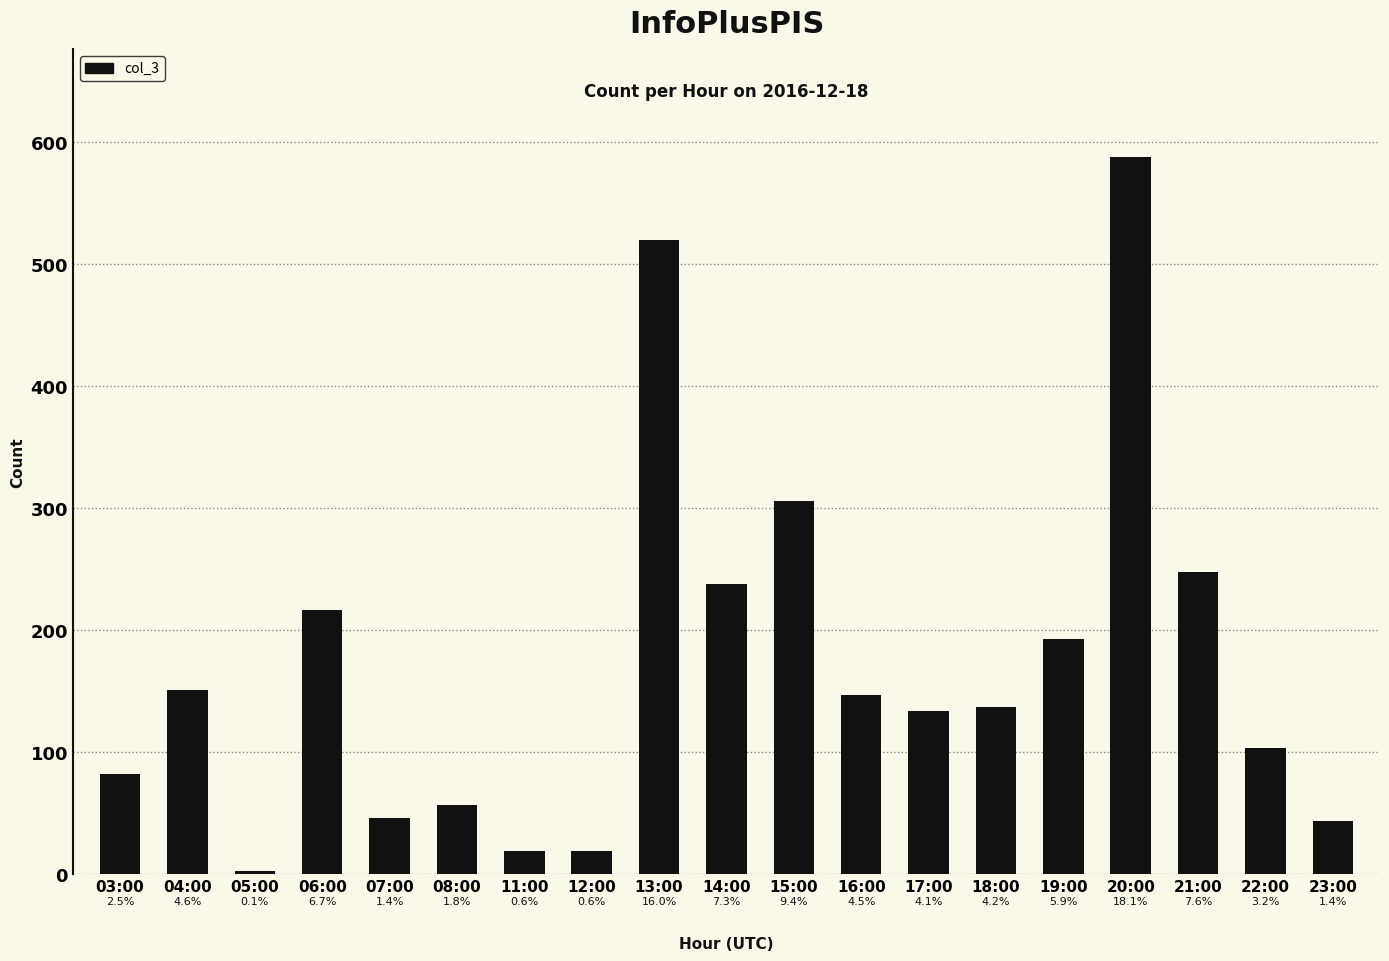

What is the label of the 8th bar from the right?

16:00